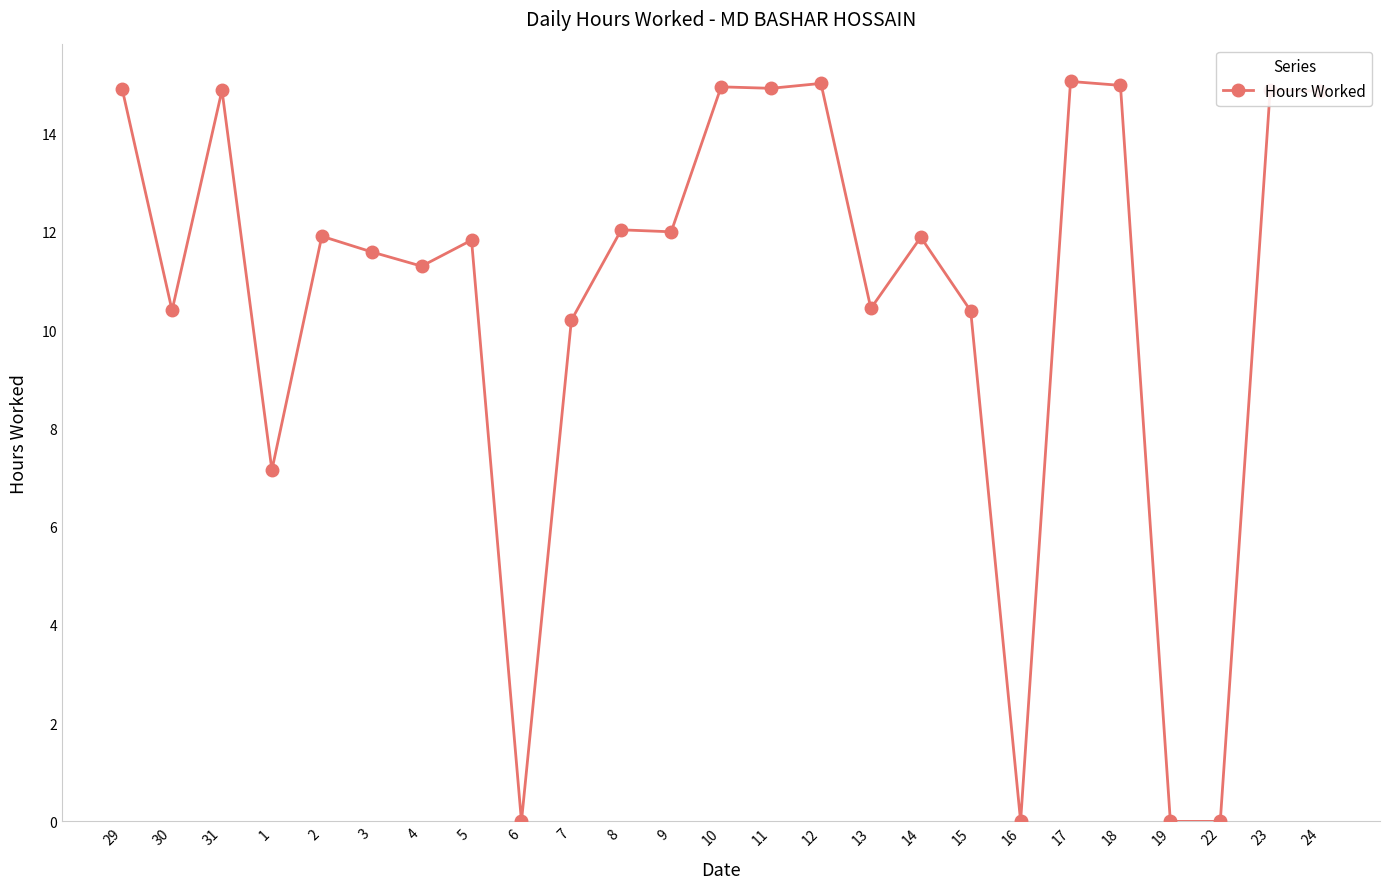

True or false: there are more than 0 points higher than both neighbors.

True